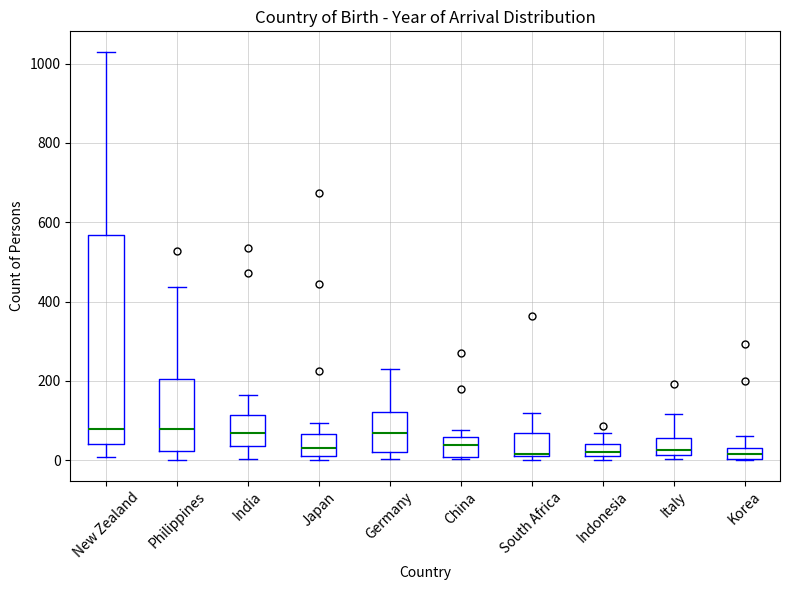

Which box is the tallest, from its lower edge to its upper edge?

New Zealand